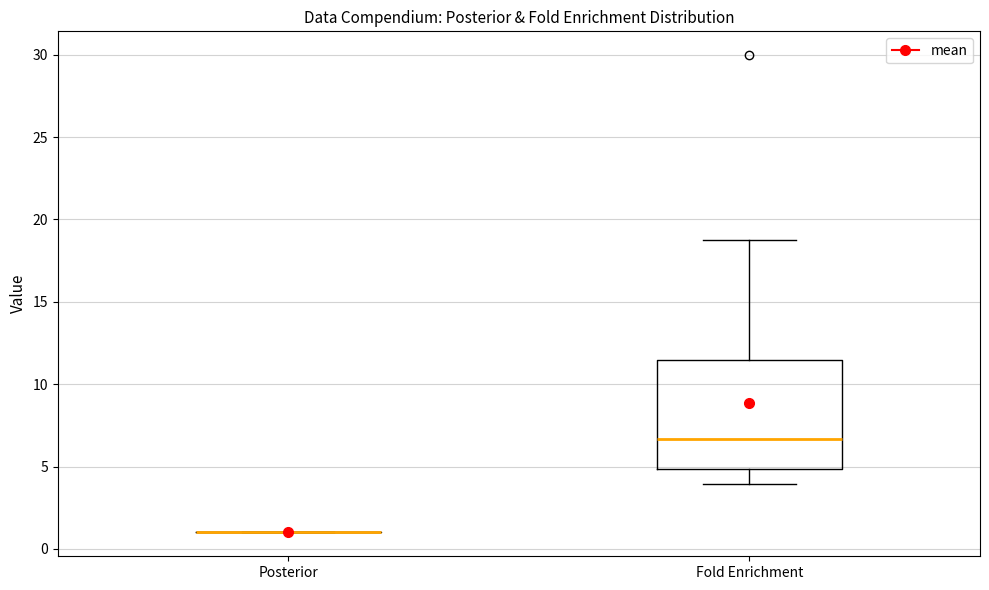

Reading left to right, read every box against the y-axis: the position of its median line, the range the box covers, and the ends of its whiskers. The values are not printed on the chart, so give them approximately, as read against the axis.

Posterior: box collapsed to a line at 1.0, whiskers 1.0 to 1.0
Fold Enrichment: median 6.5, box 5.0 to 11.5, whiskers 4.0 to 18.5